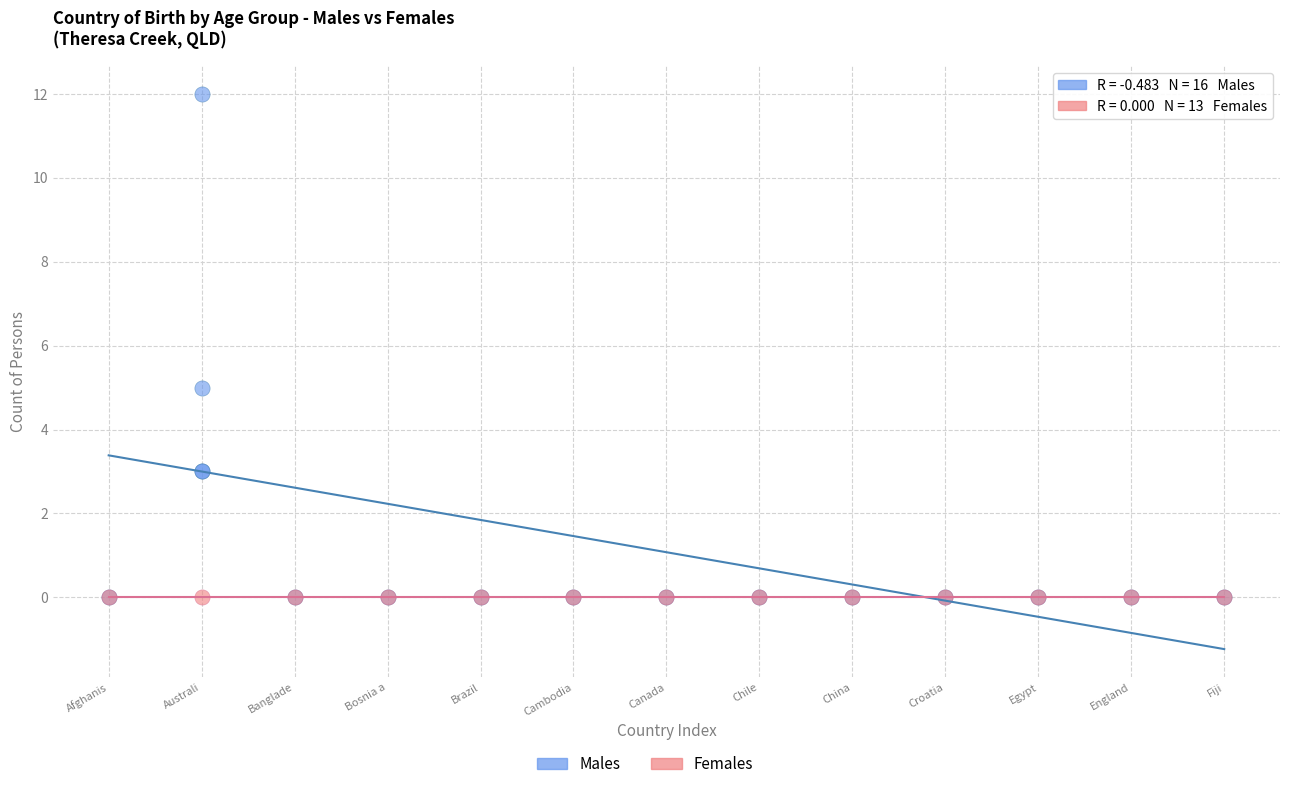

Which series contains the highest Y value?

Males